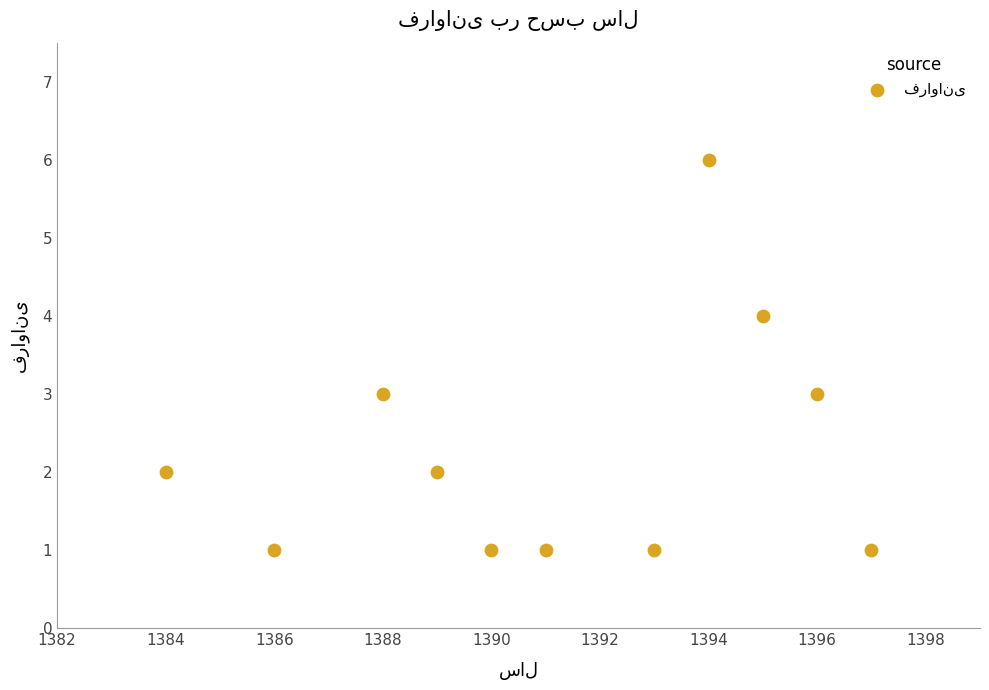

What is the average X value?

1391